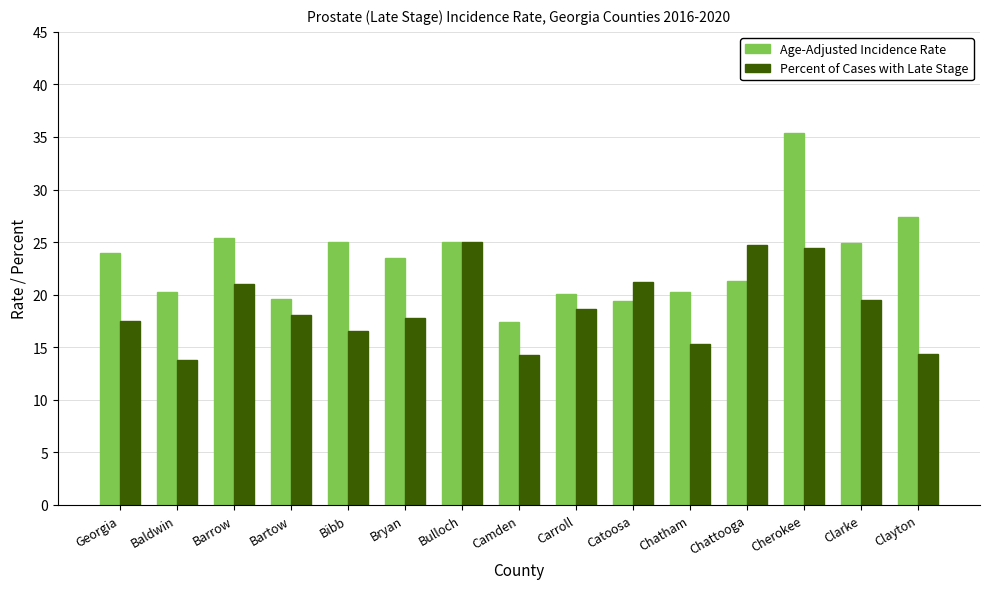

Rank the series by their maximum value, from highest to lowest.

Age-Adjusted Incidence Rate, Percent of Cases with Late Stage